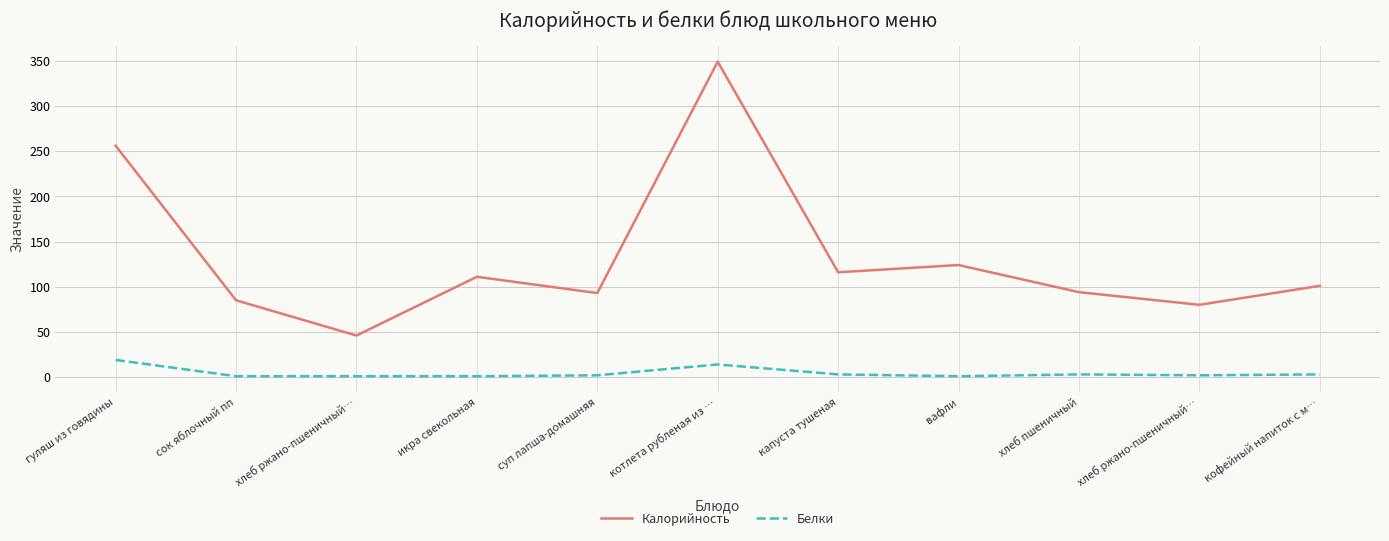

Is it true that Белки equals 2 at капуста тушеная?

False